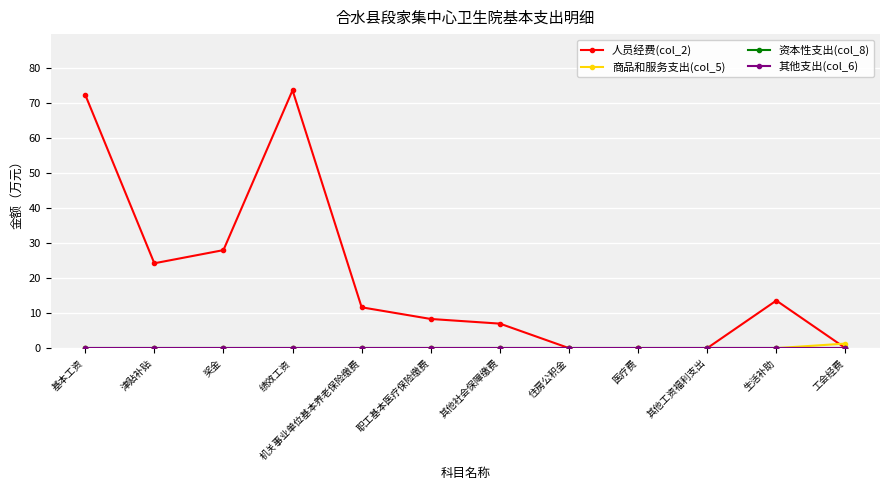

Is this an area chart (filled region under the line)?

No